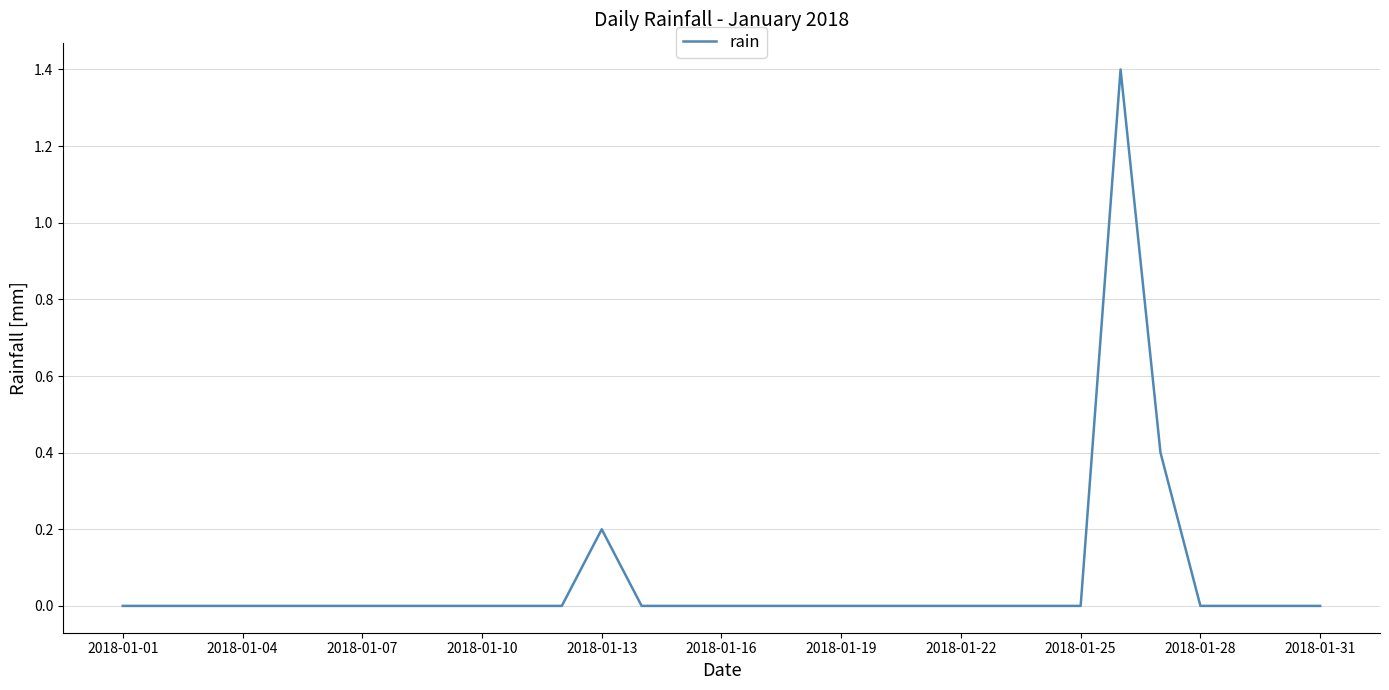

What is the maximum value shown in the chart?

1.4